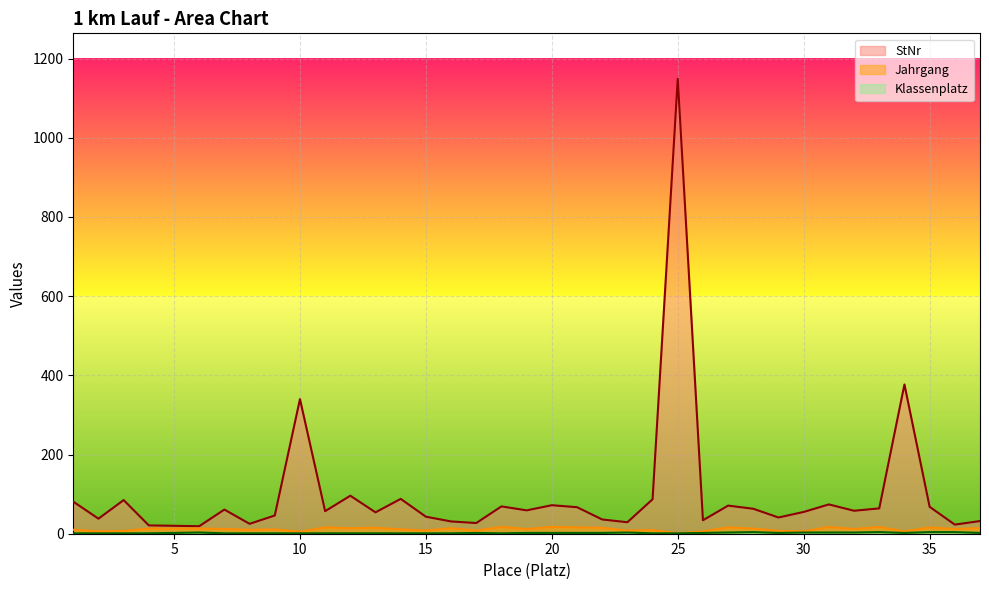

How many categories are shown in the chart?

37